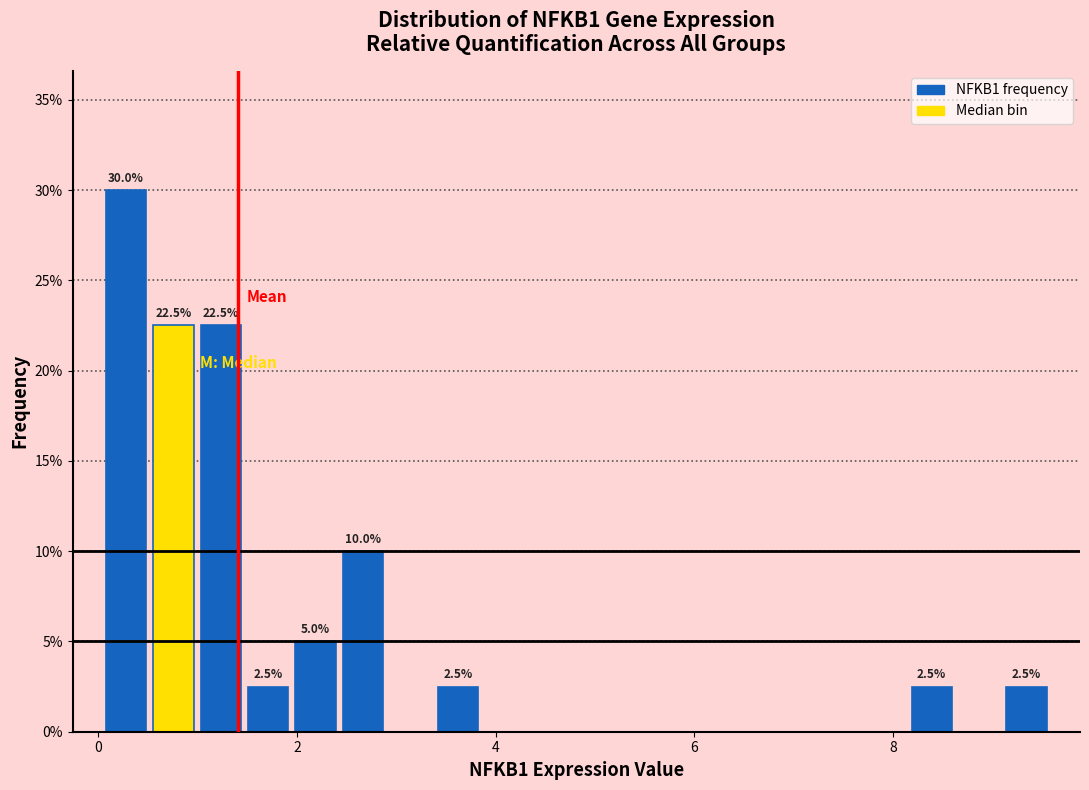

Around what value on the x-axis is the tallest bar? Give the approximate position of its centre, as read against the axis.

0.2